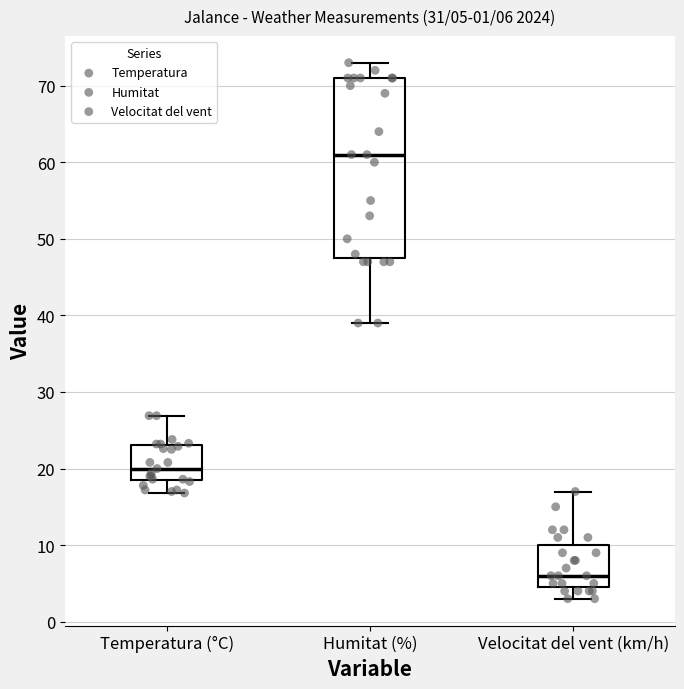

Which box has the lowest median line?

Velocitat del vent (km/h)